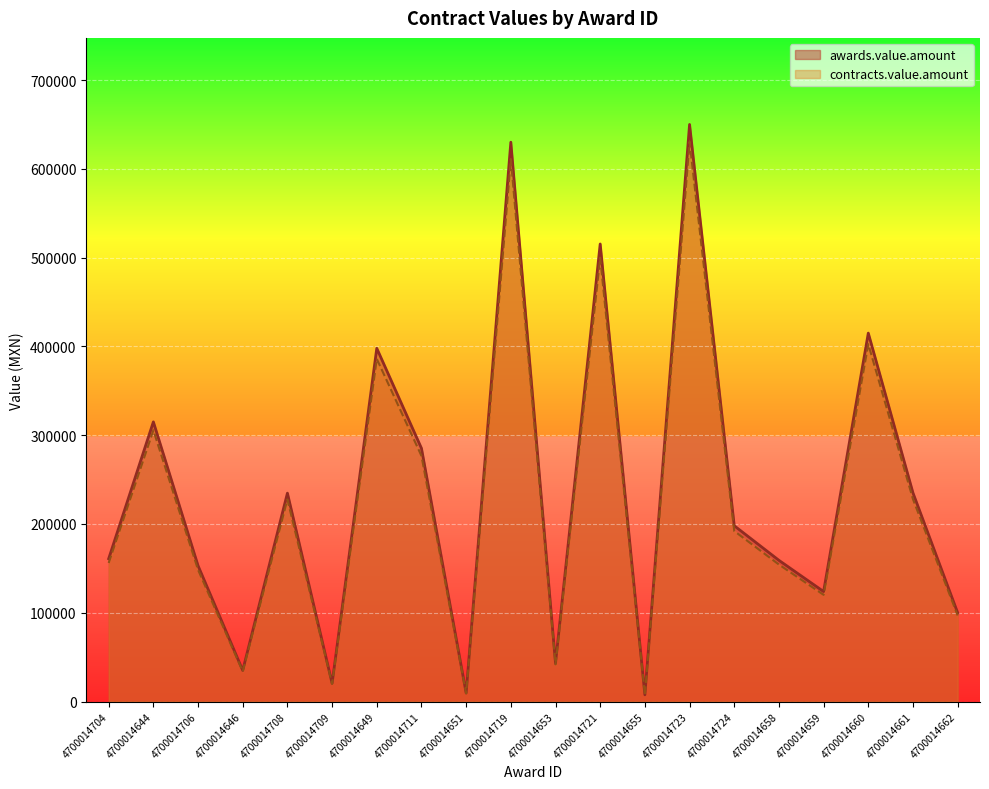

How many lines are shown in the chart?

2